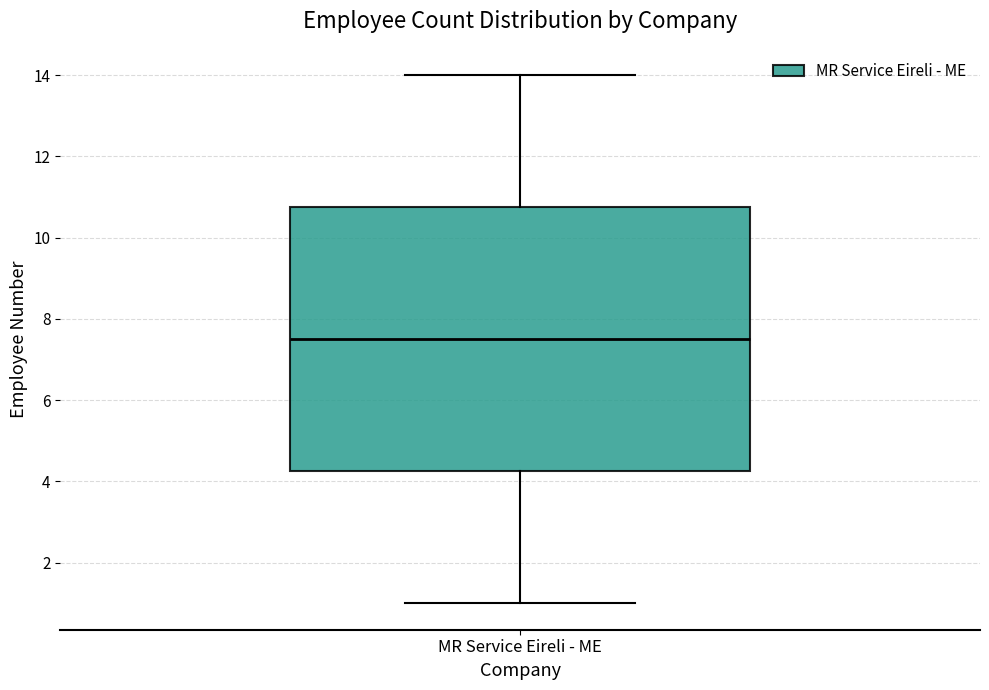

Where does the lower whisker of the box for MR Service Eireli - ME end on the y-axis? The values are not printed on the chart, so give them approximately, as read against the axis.

1.0